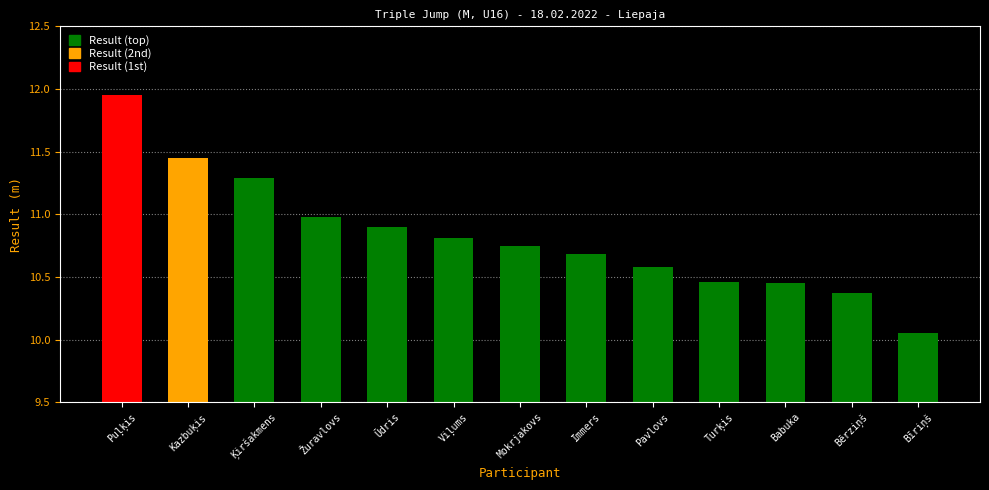

At which category does the chart reach its peak across all series?

Puļķis